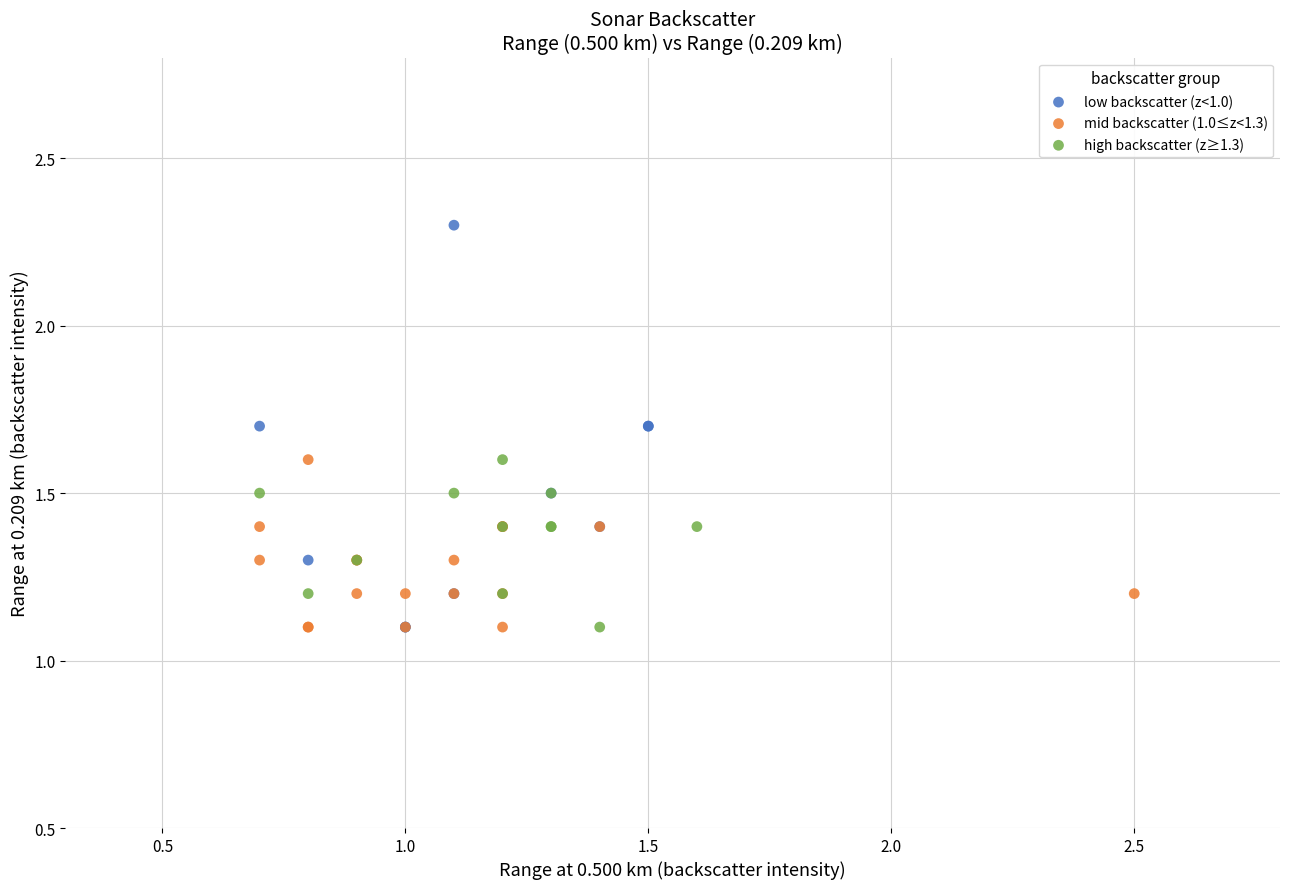

What are all the series names shown in the legend?

low backscatter (z<1.0), mid backscatter (1.0≤z<1.3), high backscatter (z≥1.3)